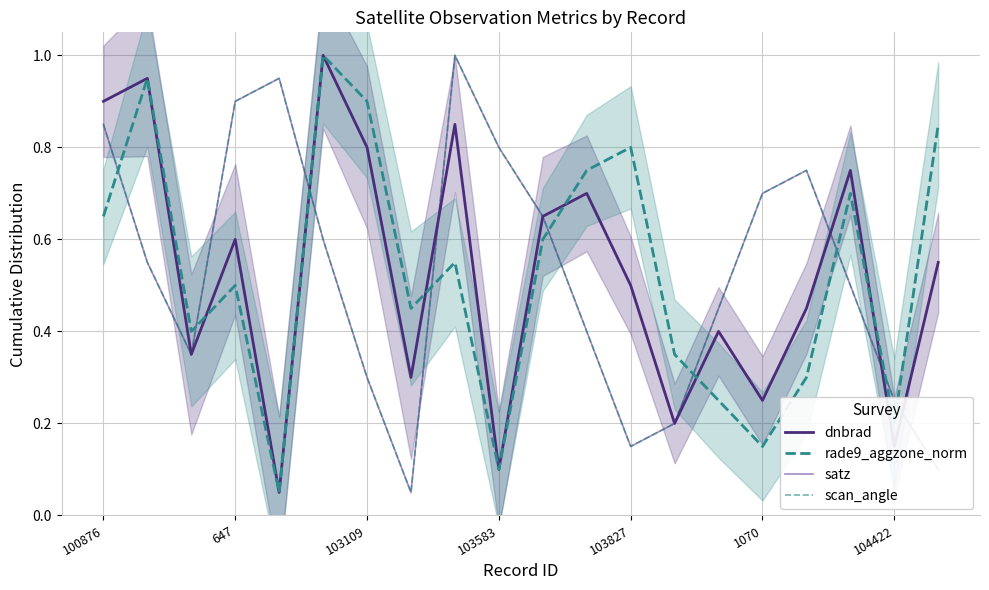

The scan_angle series shows 0.1 at 7. True or false?

False